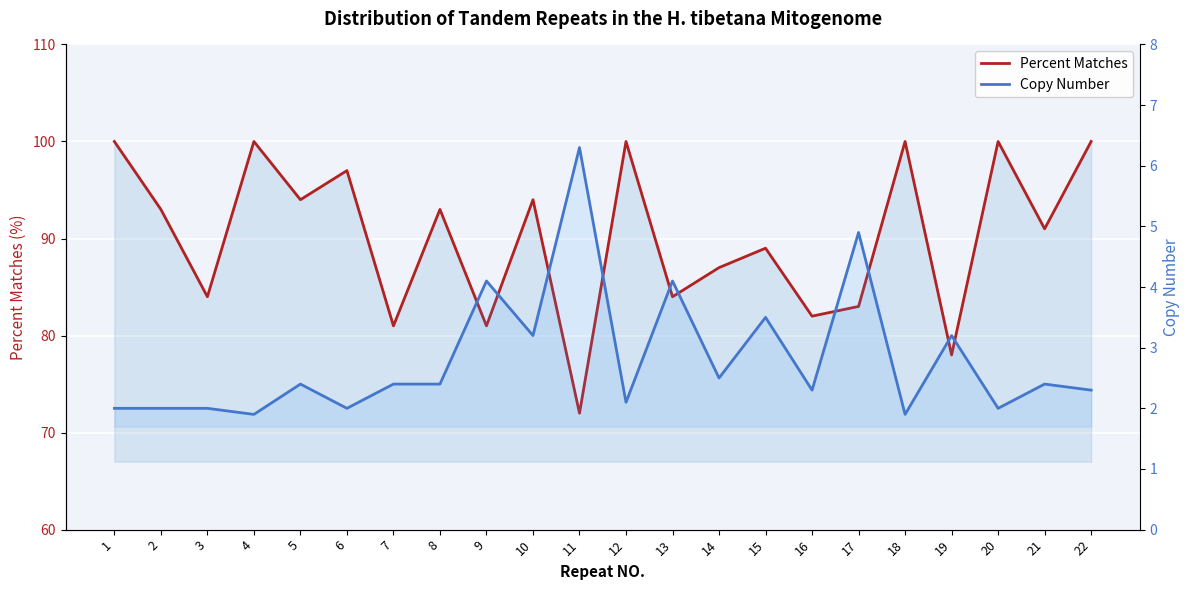

True or false: Copy Number has a value of 1.9 at 18.

True